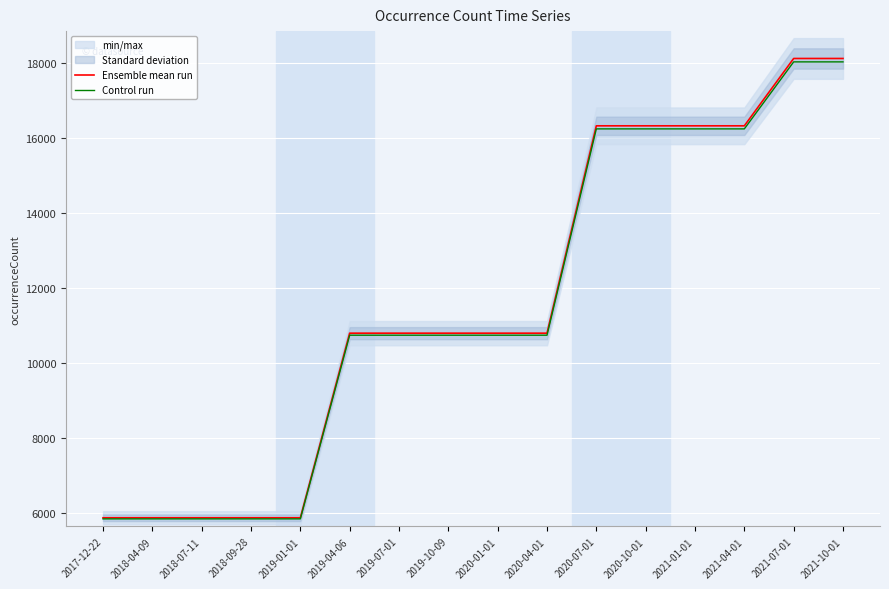

True or false: Control run and Ensemble mean run intersect in this chart.

False